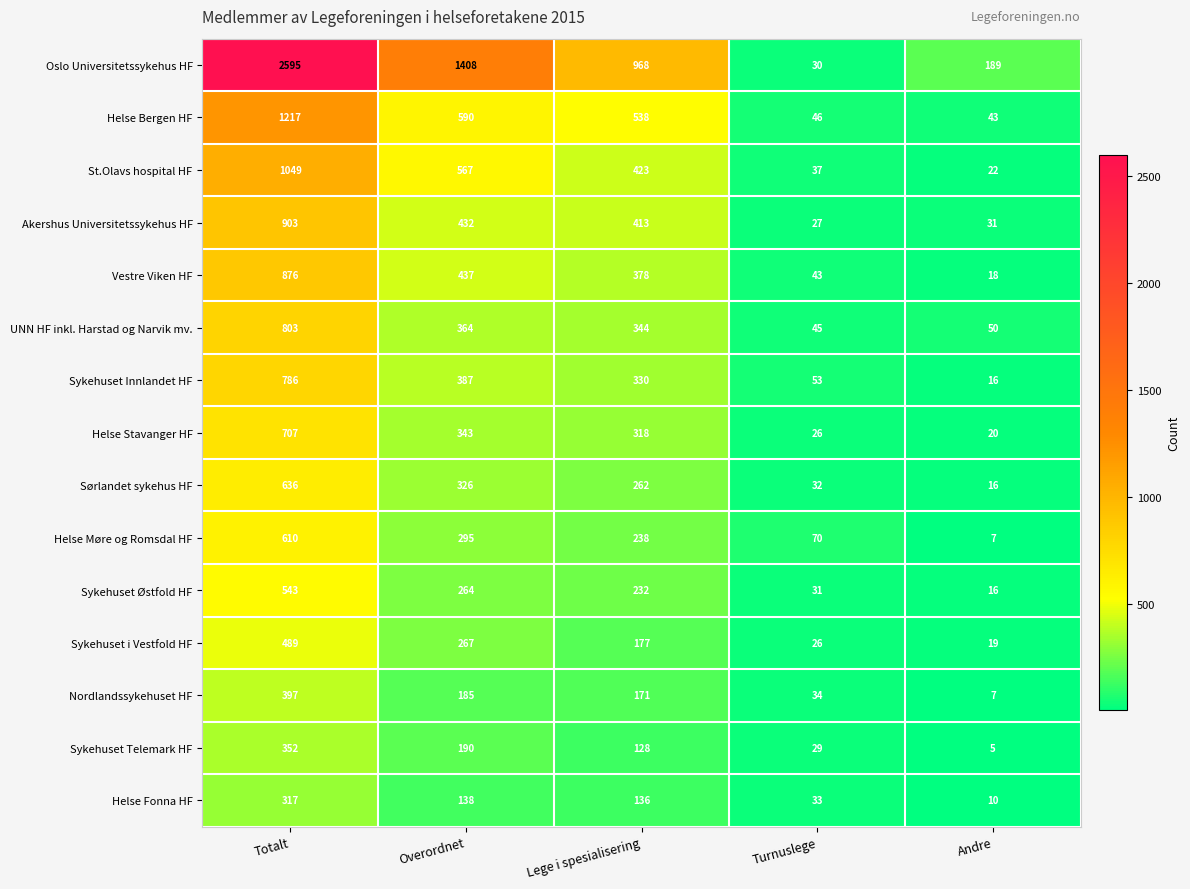

What is the average value of the Sørlandet sykehus HF series?

254